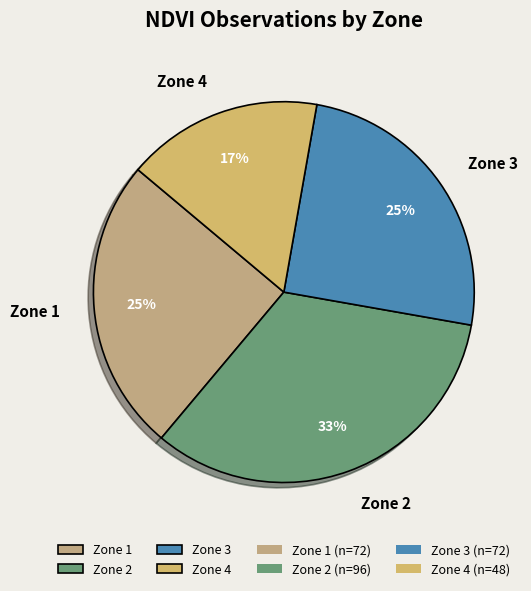

The Zone 3 slice represents 12% of the pie. True or false?

False